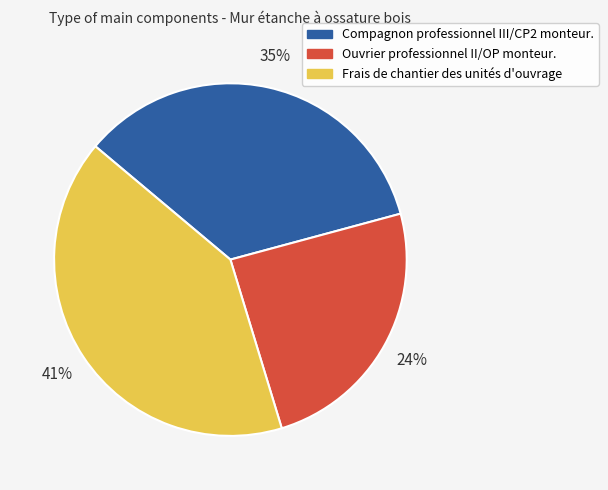

Count the number of slices in the pie.

3